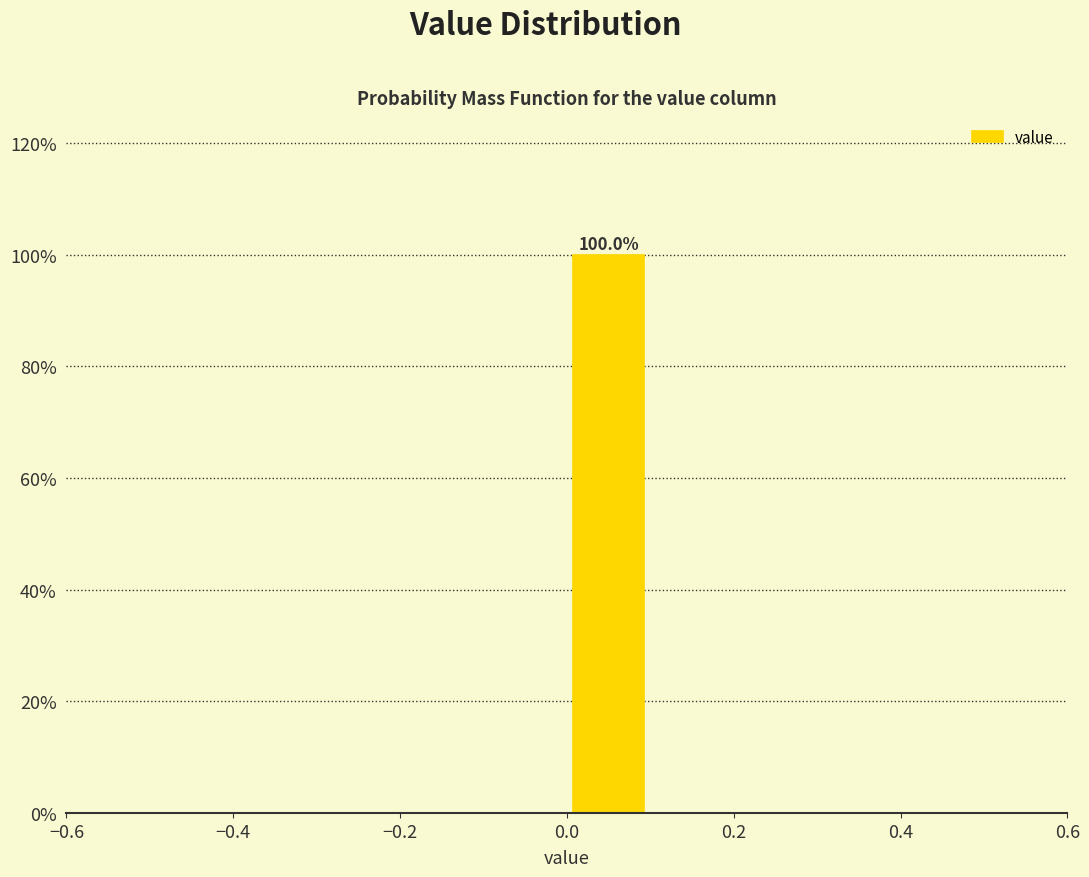

Which range on the x-axis has the tallest bar?

0.0 to 0.1